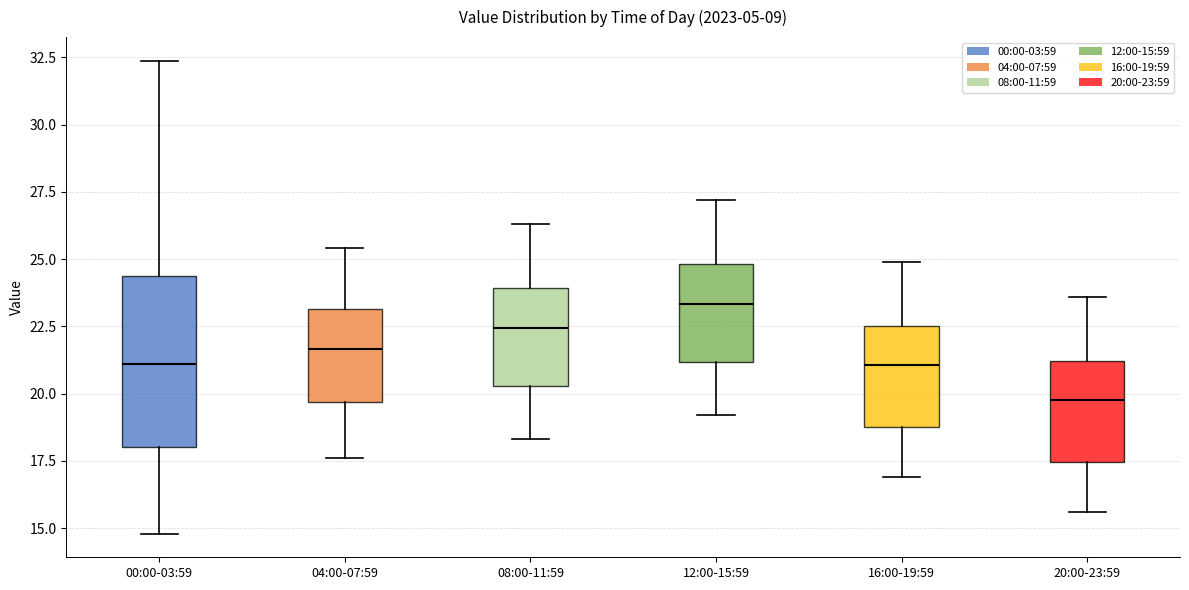

Comparing the boxes themselves (not the whiskers), which one is the tallest?

00:00-03:59